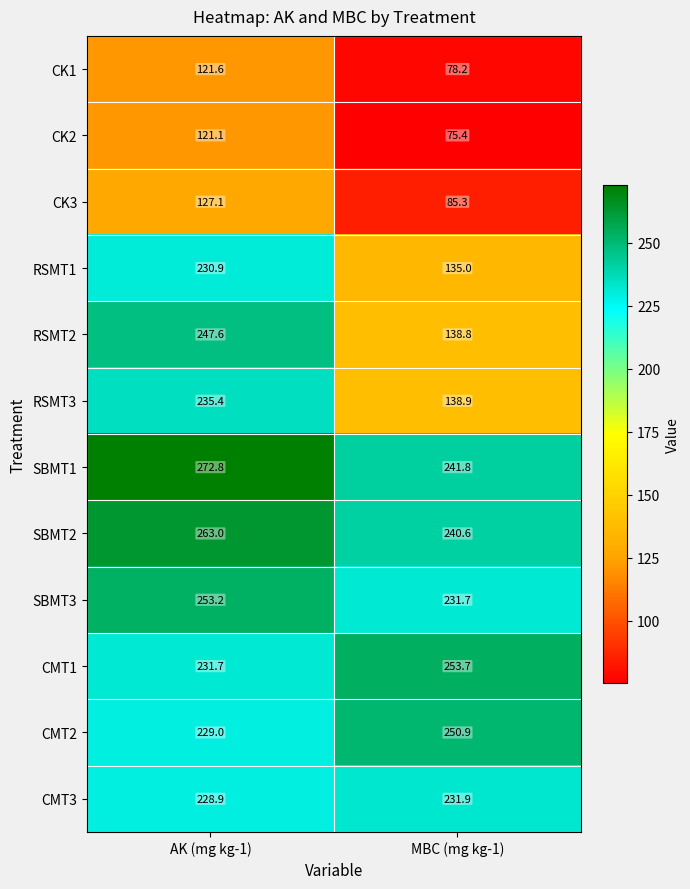

Which series has the largest total across all categories?

SBMT1